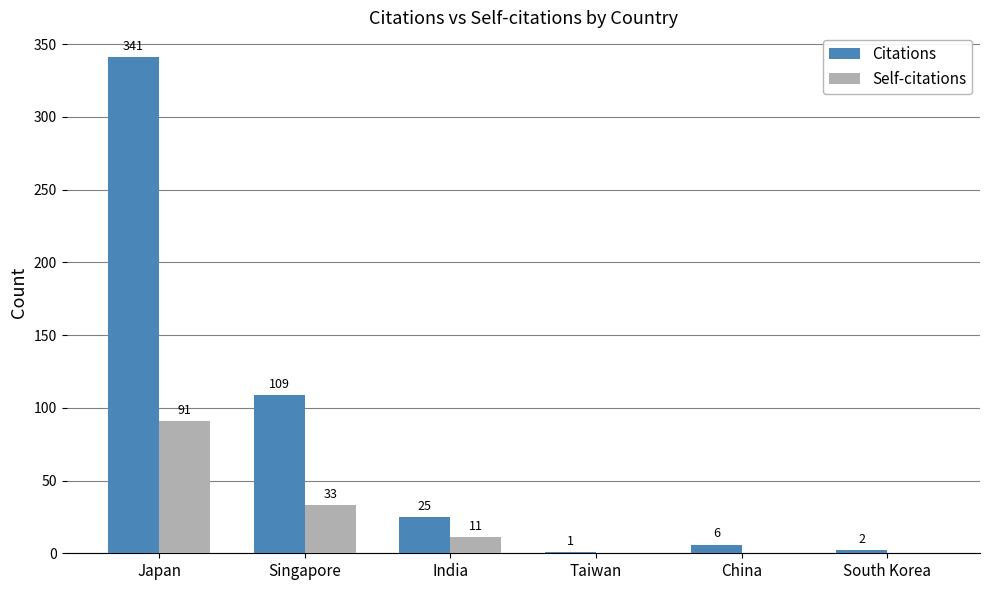

Are the bars horizontal?

No